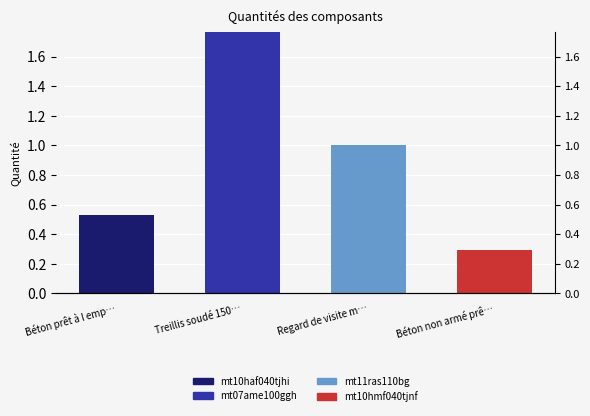

Reading left to right, list all the values displayed in this chart.

mt10haf040tjhi: Béton prêt à l emp…=0.5	Treillis soudé 150…=0.0	Regard de visite m…=0.0	Béton non armé prê…=0.0
mt07ame100ggh: Béton prêt à l emp…=0.0	Treillis soudé 150…=1.8	Regard de visite m…=0.0	Béton non armé prê…=0.0
mt11ras110bg: Béton prêt à l emp…=0.0	Treillis soudé 150…=0.0	Regard de visite m…=1.0	Béton non armé prê…=0.0
mt10hmf040tjnf: Béton prêt à l emp…=0.0	Treillis soudé 150…=0.0	Regard de visite m…=0.0	Béton non armé prê…=0.3